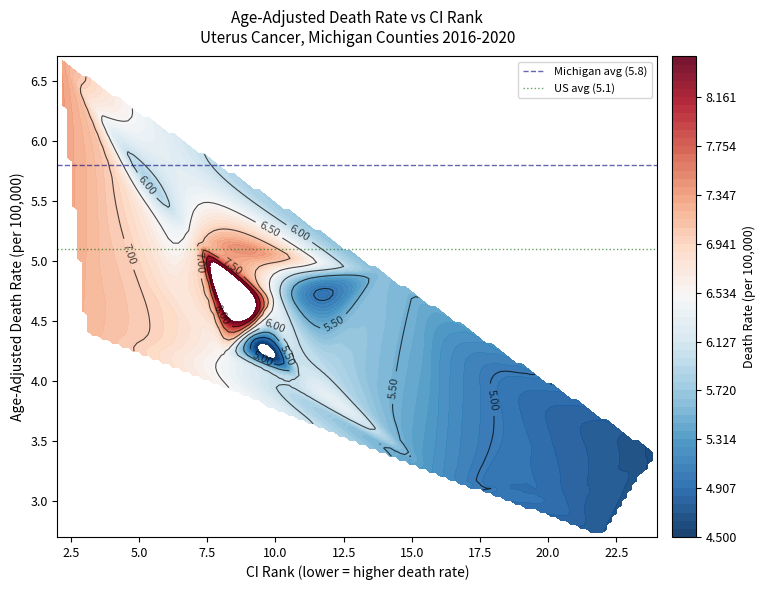

The Michigan avg (5.8) series shows 8.0 at 0.0. True or false?

False